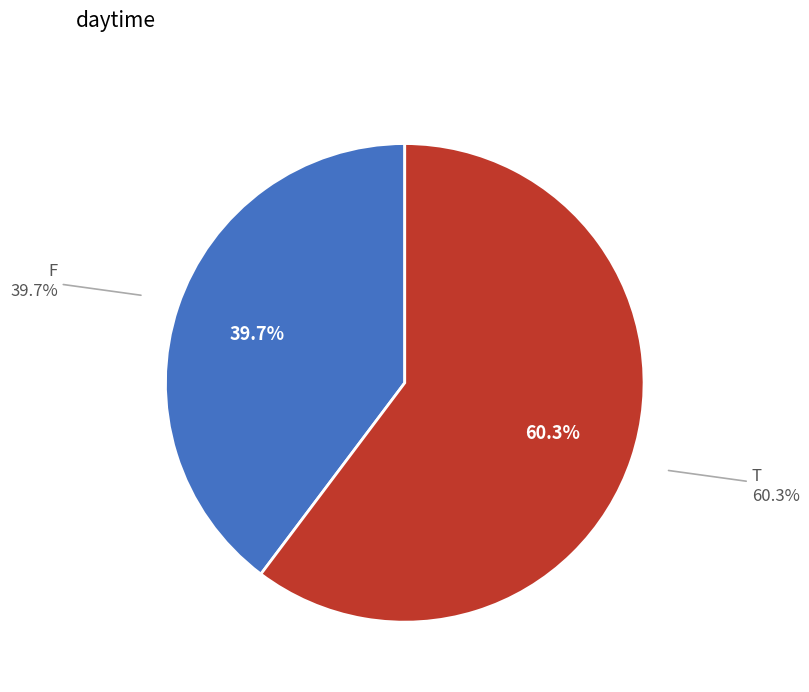

To the nearest percent, what is the combined percentage of F and T?

100%